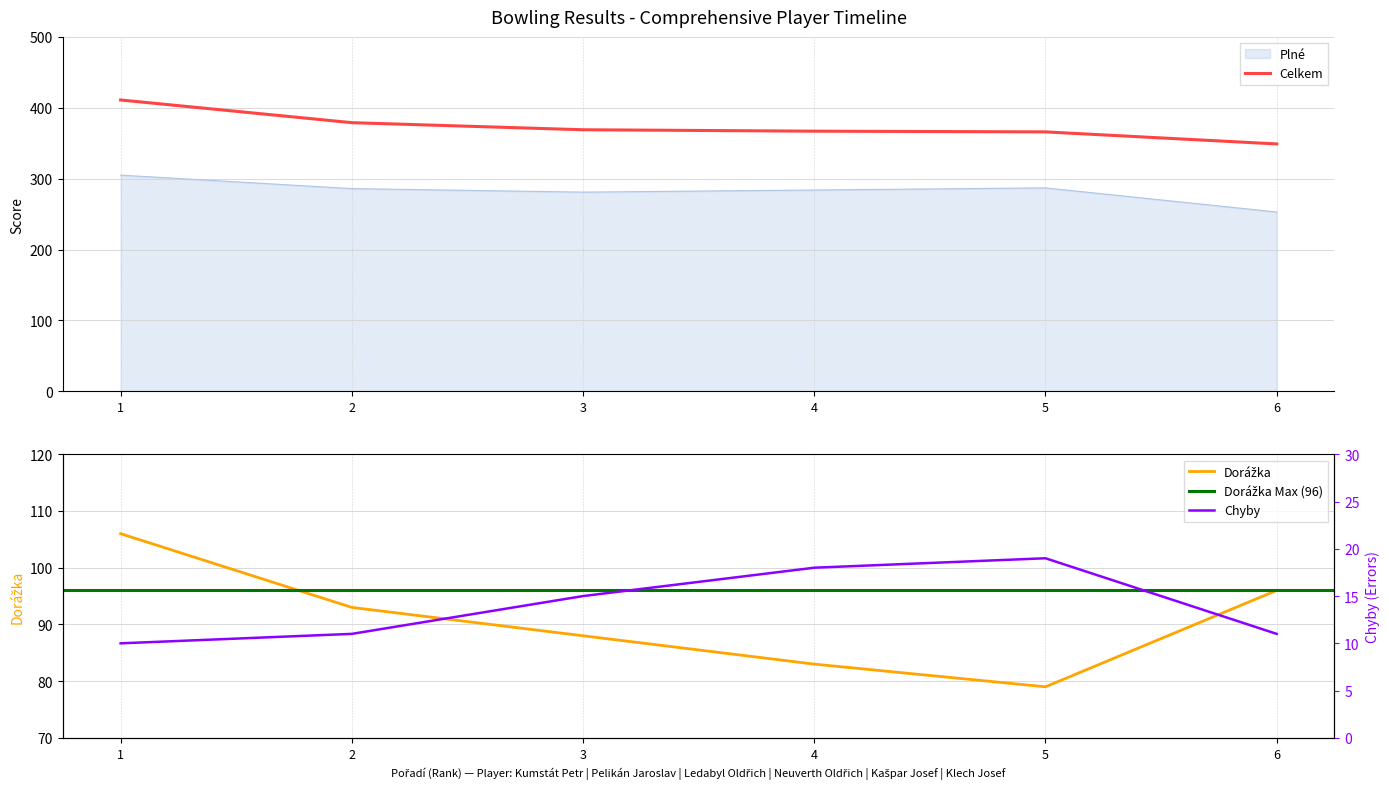

Reading right to left, extract all data points from this chart.

Plné: 253	287	284	281	286	305
Dorážka: 96	79	83	88	93	106
Celkem: 349	366	367	369	379	411
Chyby: 11	19	18	15	11	10